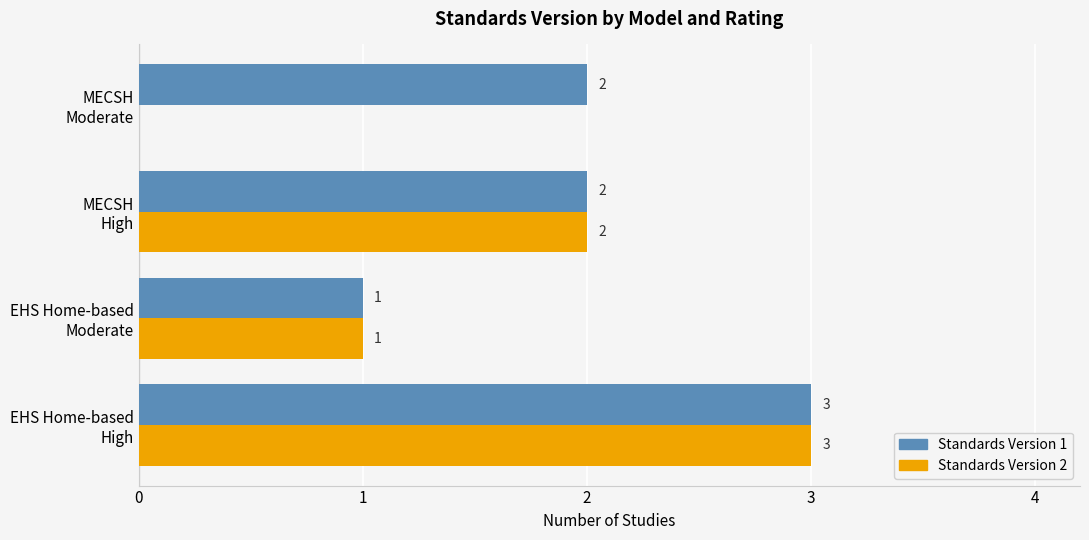

What is the sum of all Standards Version 2 values?

6